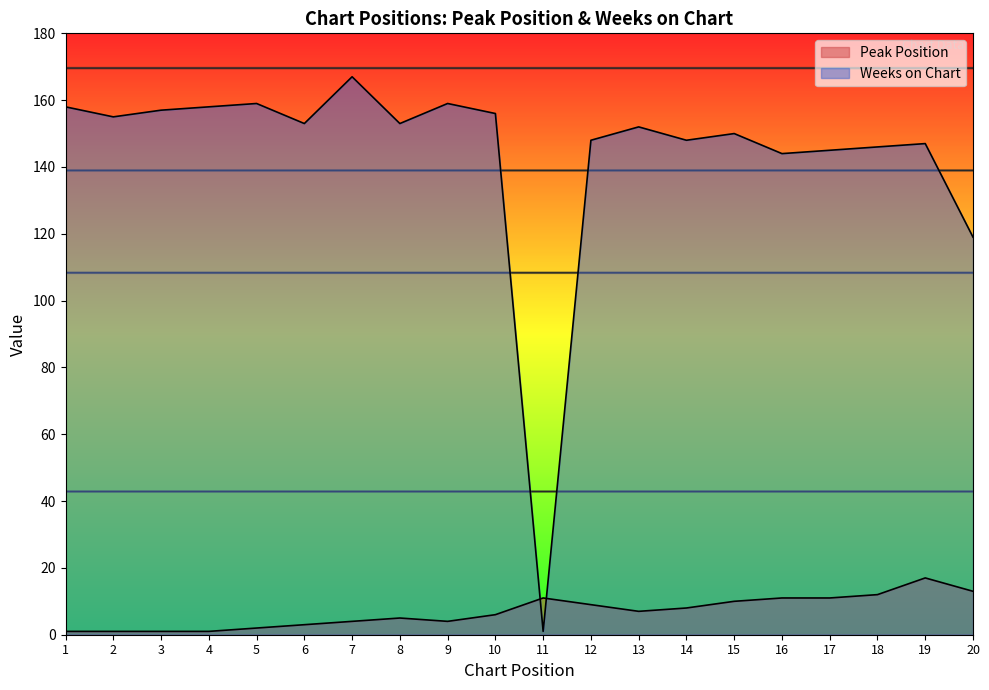

At which category is the sum across all series the highest?

7